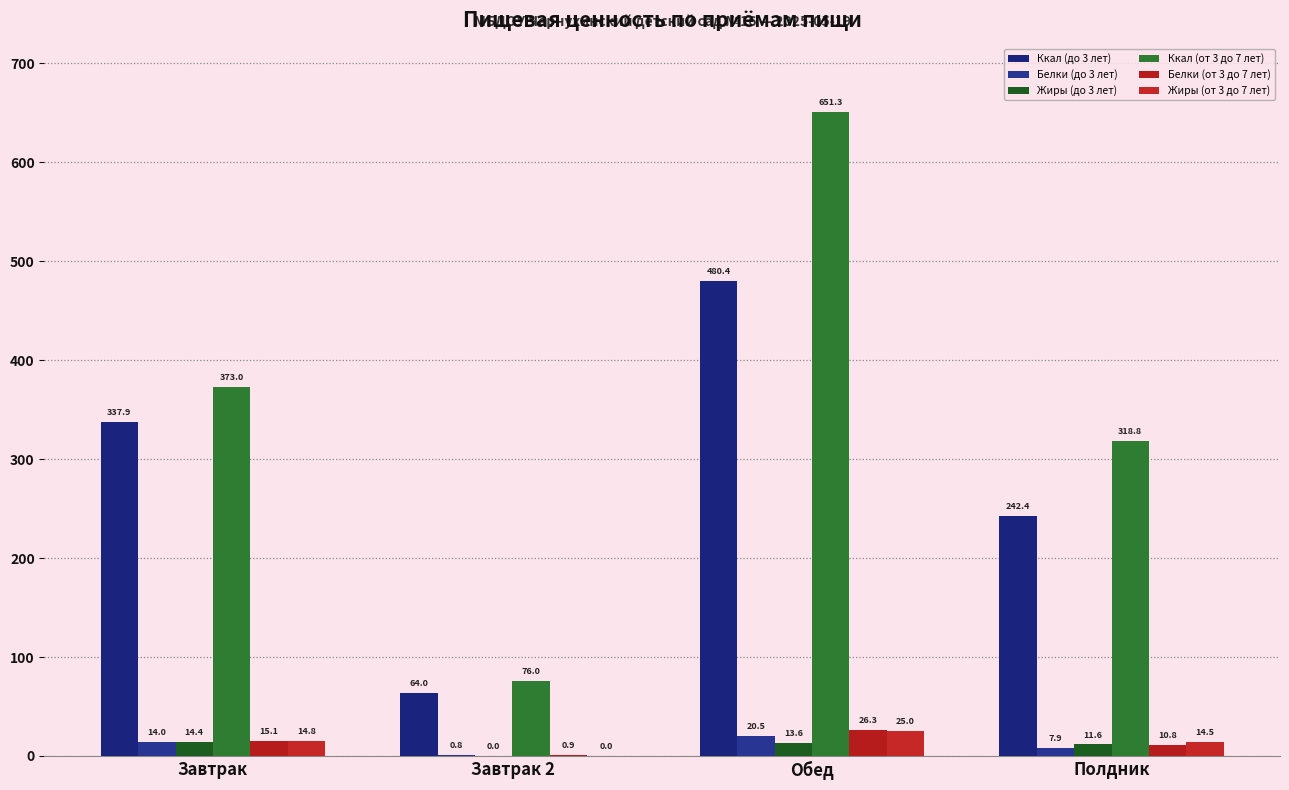

What is the maximum value for Белки (от 3 до 7 лет)?

26.3